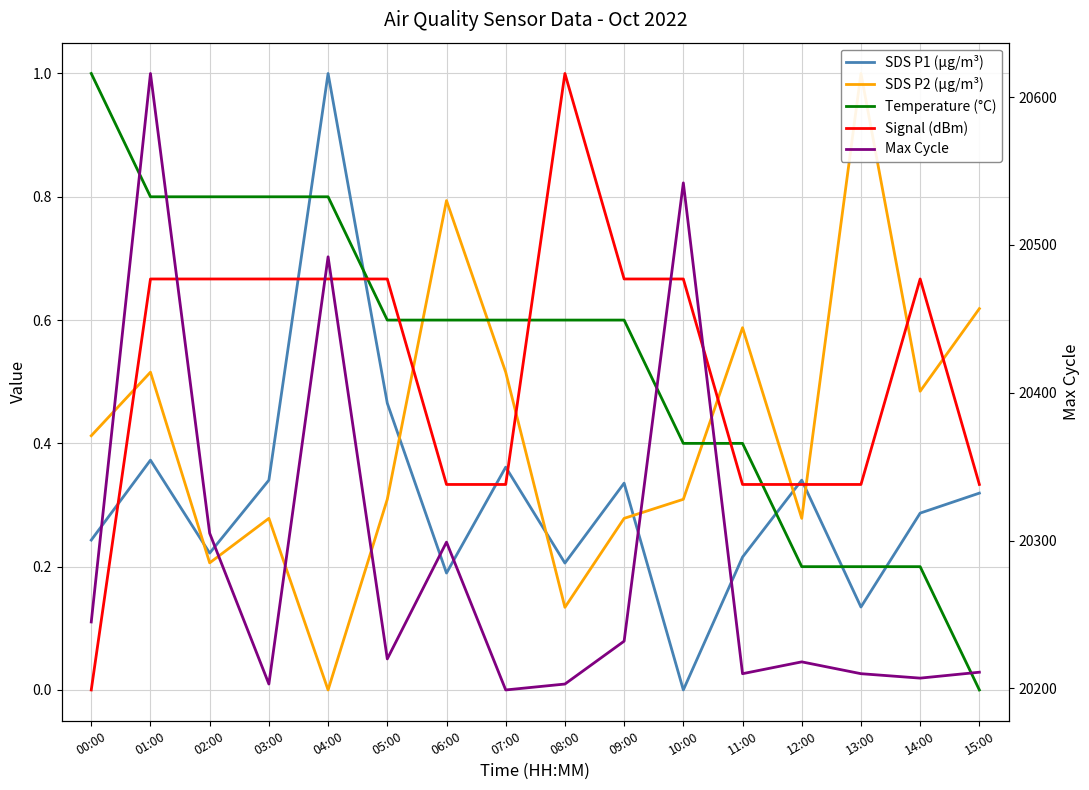

How many interior local peaks does the SDS P2 (µg/m³) series have?

5